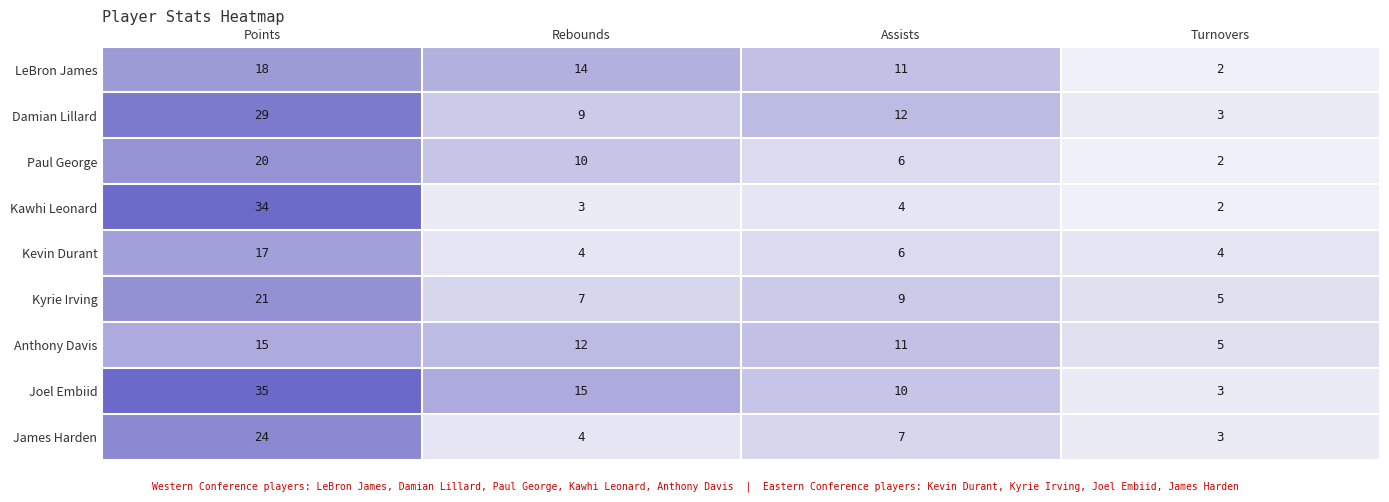

At which label is Kawhi Leonard closest to 18?

Assists